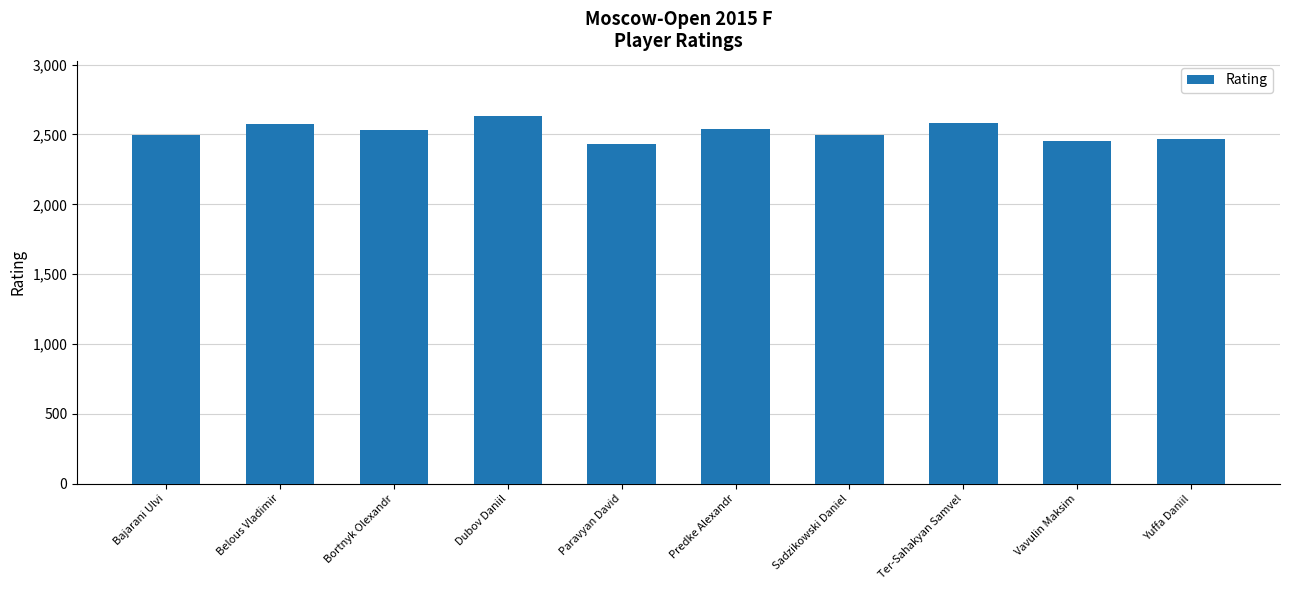

Between Paravyan David and Dubov Daniil, which is larger?

Dubov Daniil